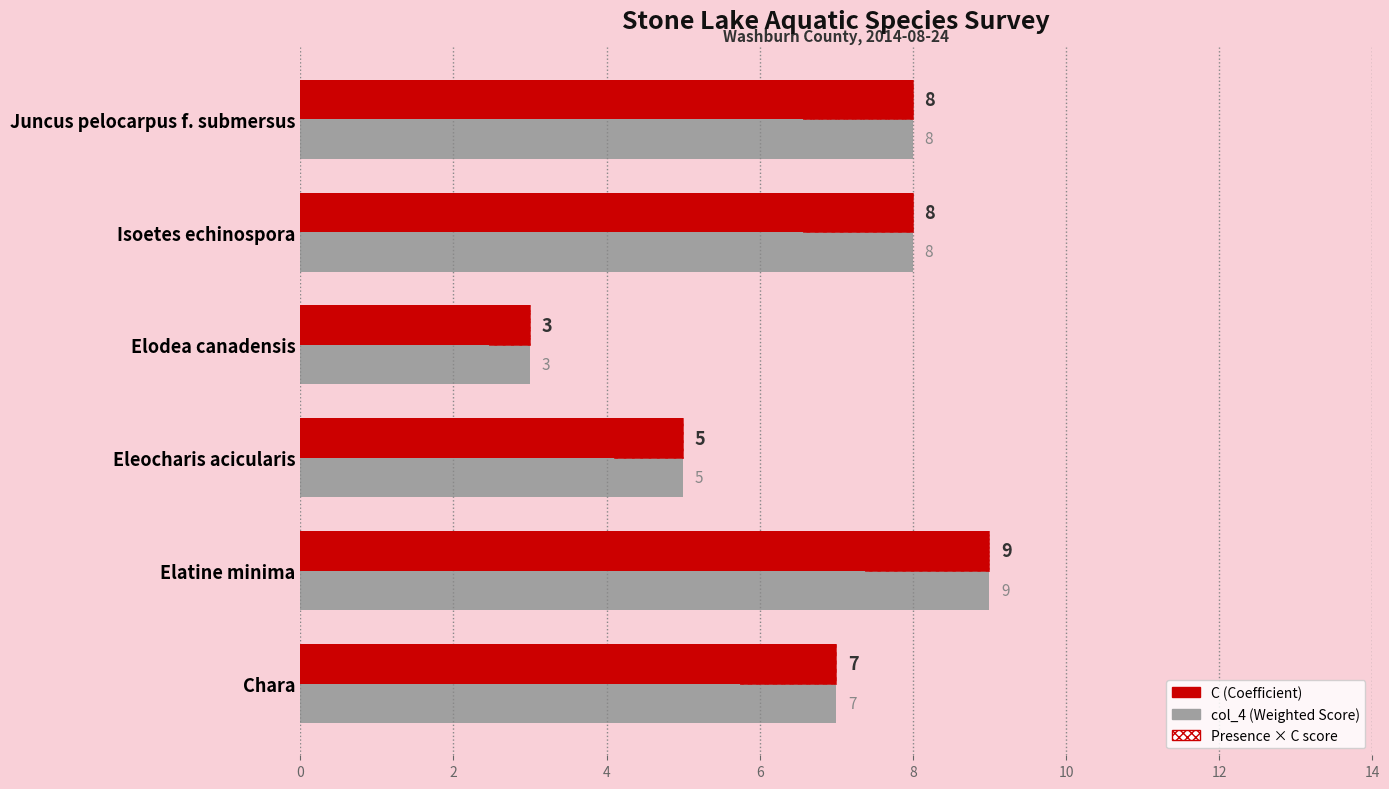

How many bars are there in total?

12